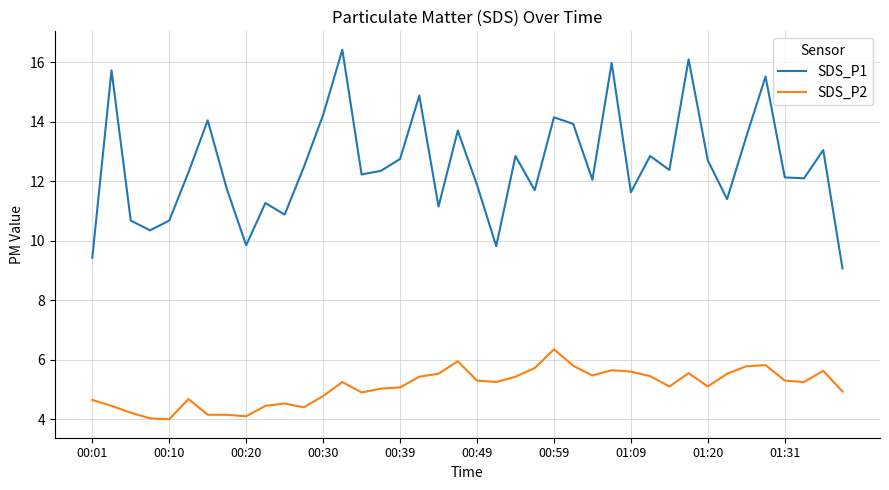

What is the minimum value for SDS_P2?

4.0